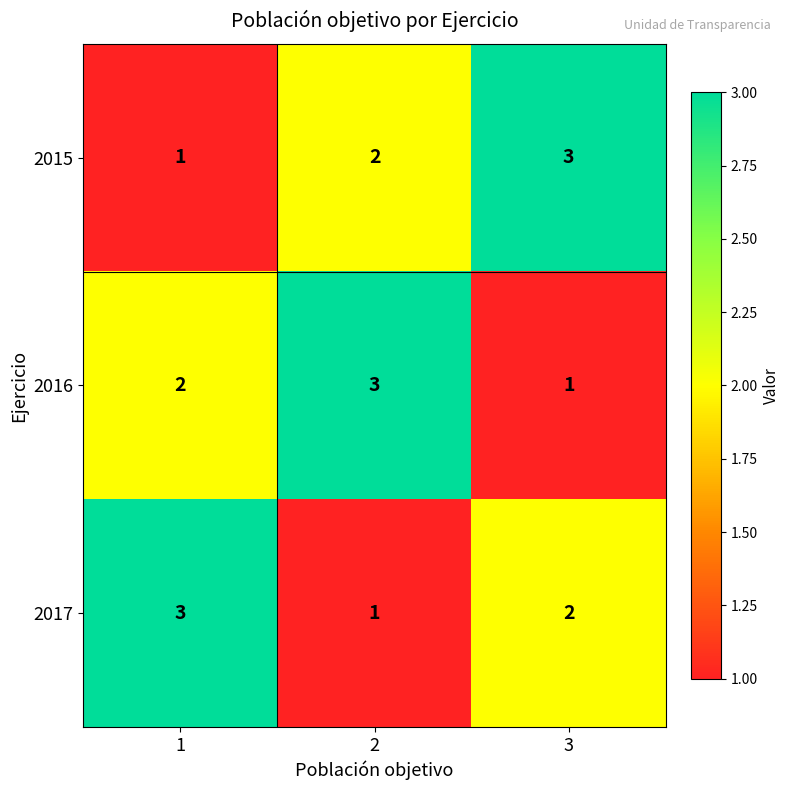

What is the sum of all 2015 values?

6